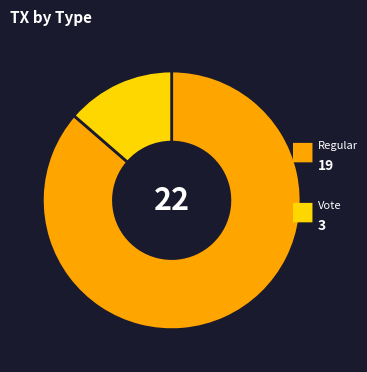

Does any single category account for the majority?

Yes